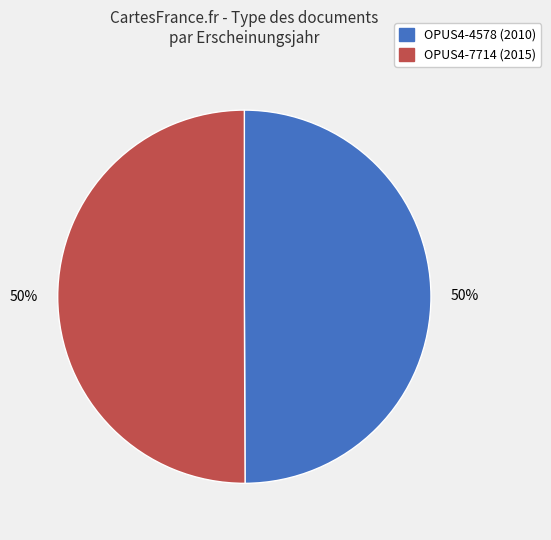

What is the ratio of the value at OPUS4-4578 to the value at OPUS4-7714?

1.0